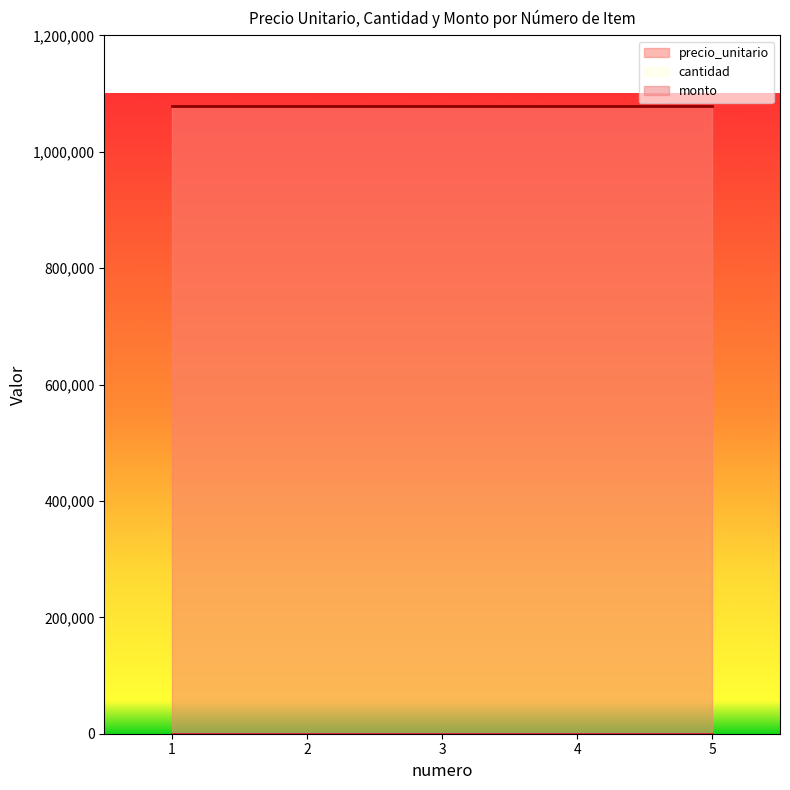

How many distinct data groups are displayed?

3